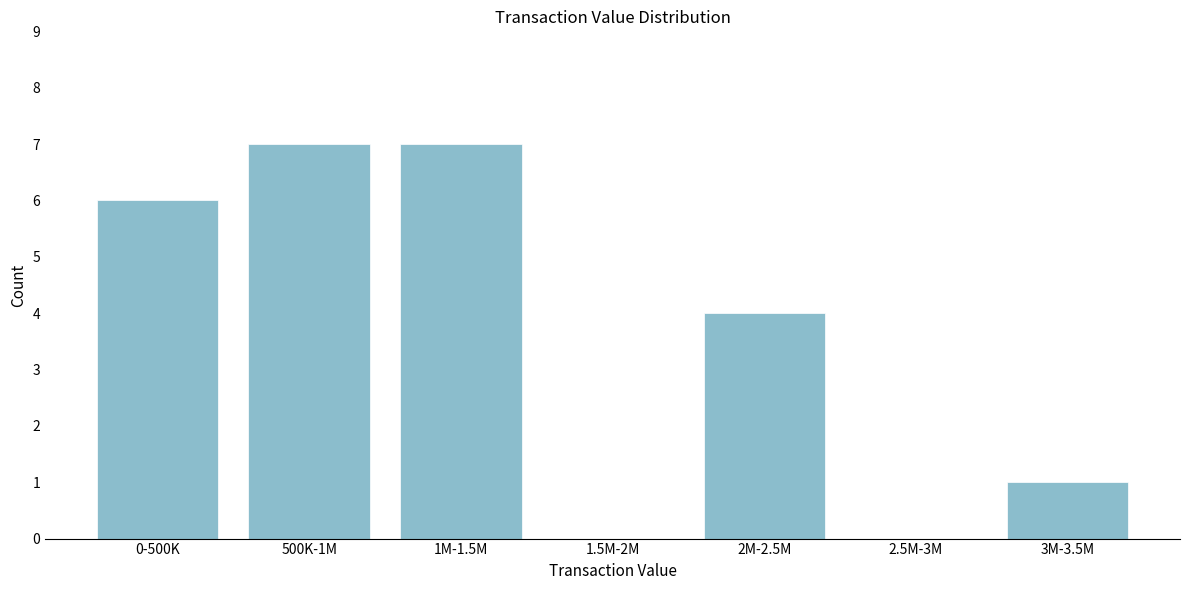

Reading left to right, what are all the values shown in this chart?

0-500K=6	500K-1M=7	1M-1.5M=7	1.5M-2M=0	2M-2.5M=4	2.5M-3M=0	3M-3.5M=1